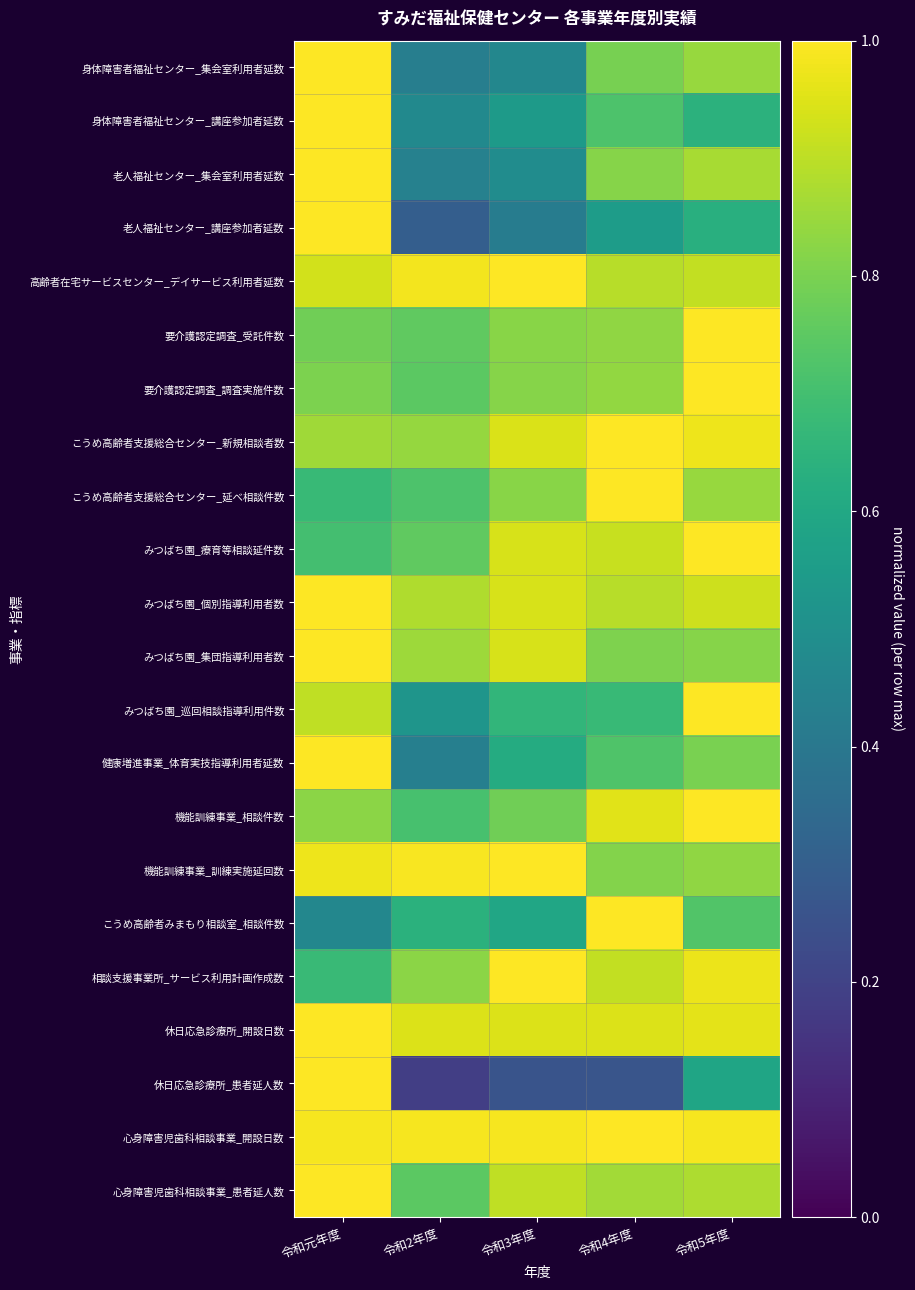

Which has a higher value, 令和5年度 or 令和3年度?

令和5年度